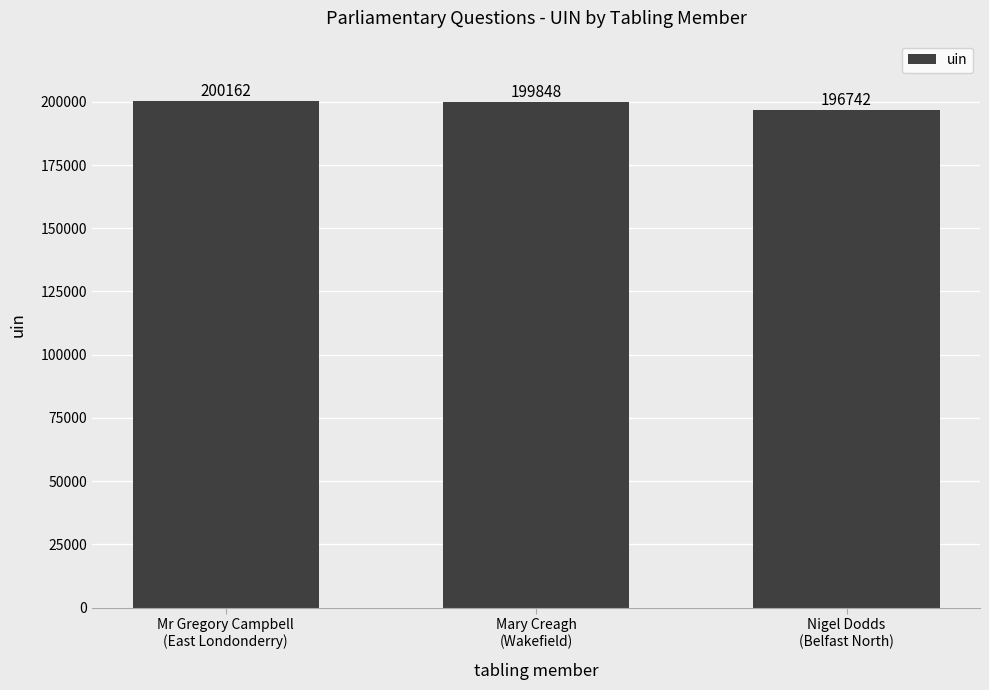

What is the average value?

198917